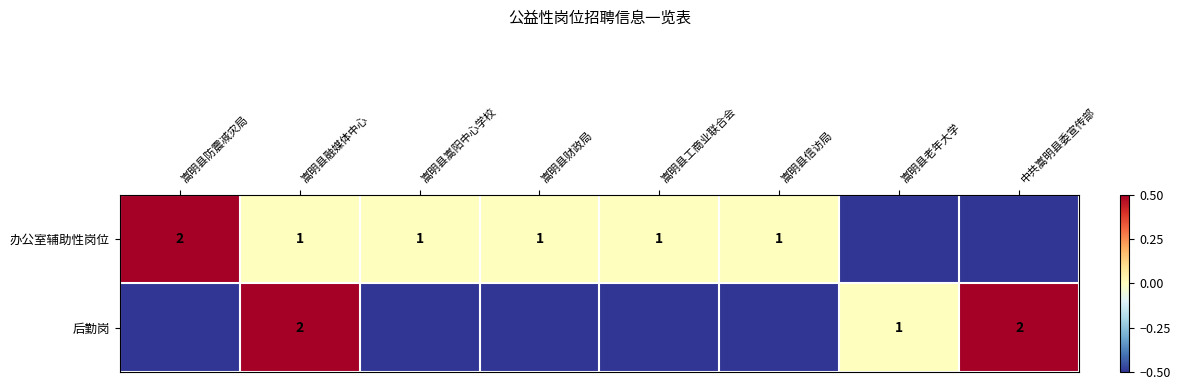

True or false: 办公室辅助性岗位 has a value of 0.4 at 嵩明县财政局.

False